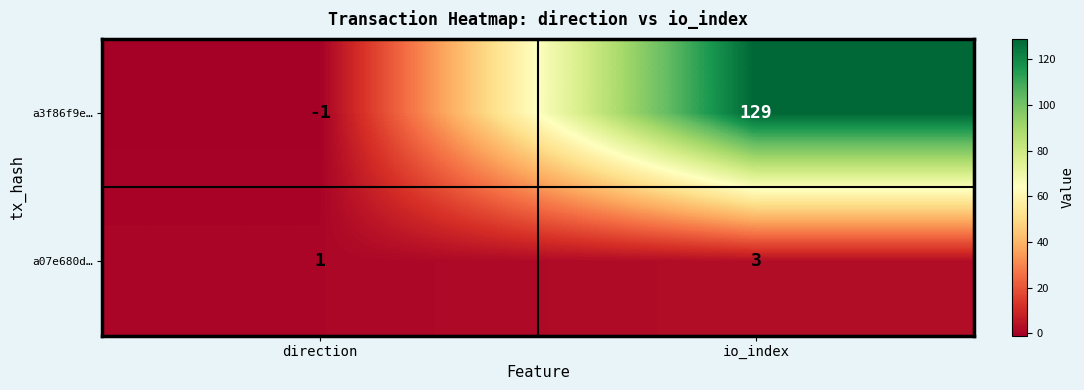

Is it true that a3f86f9e… equals 210 at io_index?

False